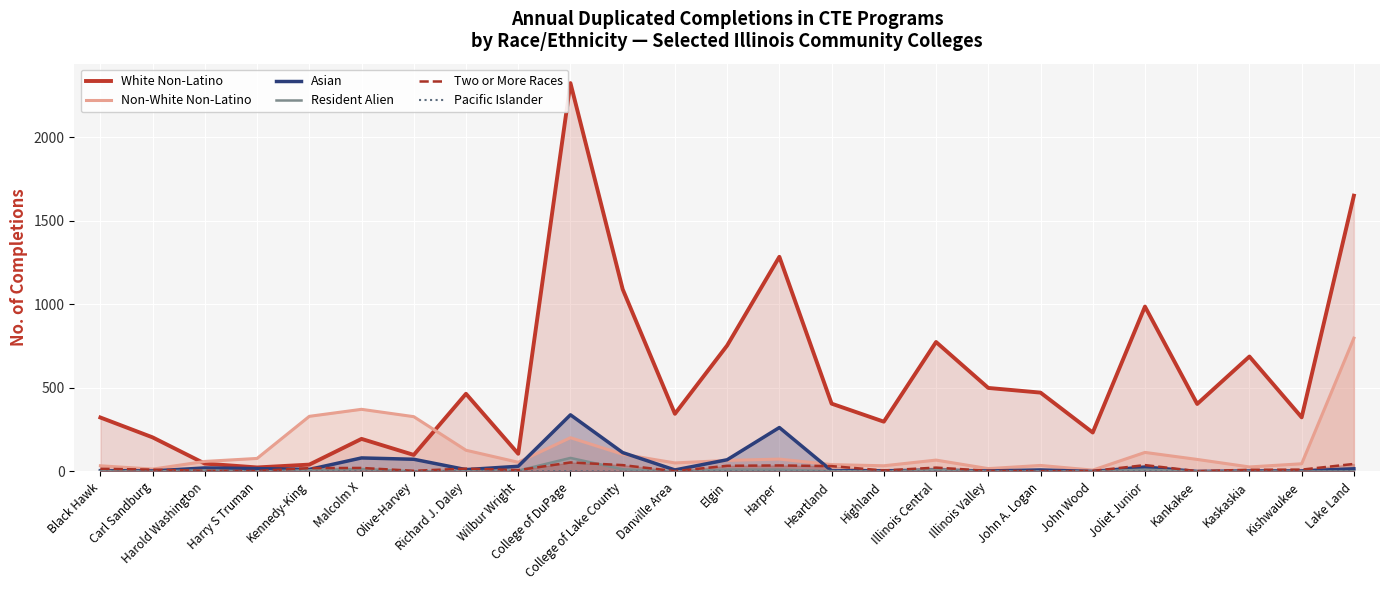

Which series has the largest total across all categories?

White Non-Latino